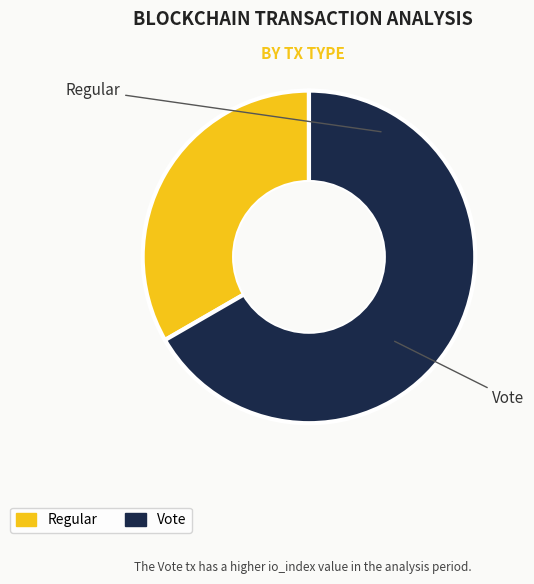

Which category has the biggest portion of the pie?

Vote